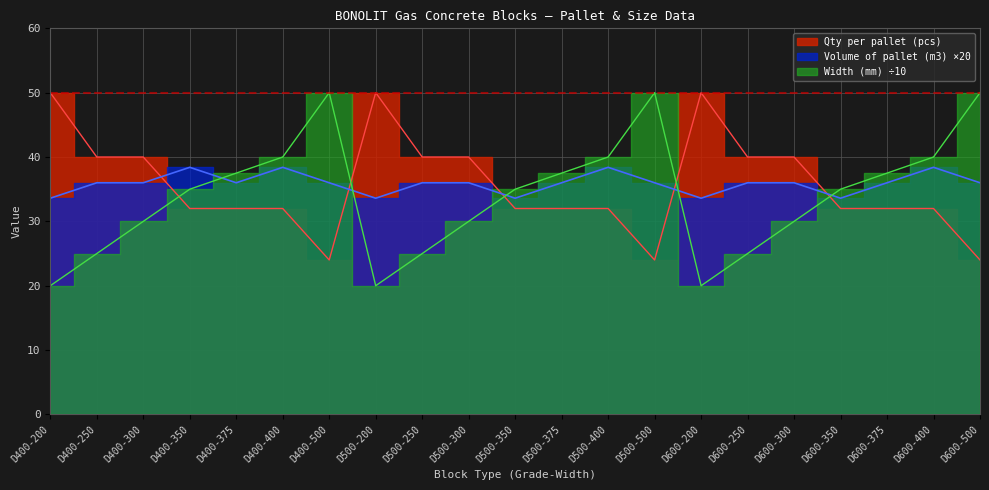

True or false: Qty per pallet (pcs) has a value of 32.0 at D400-375.

True